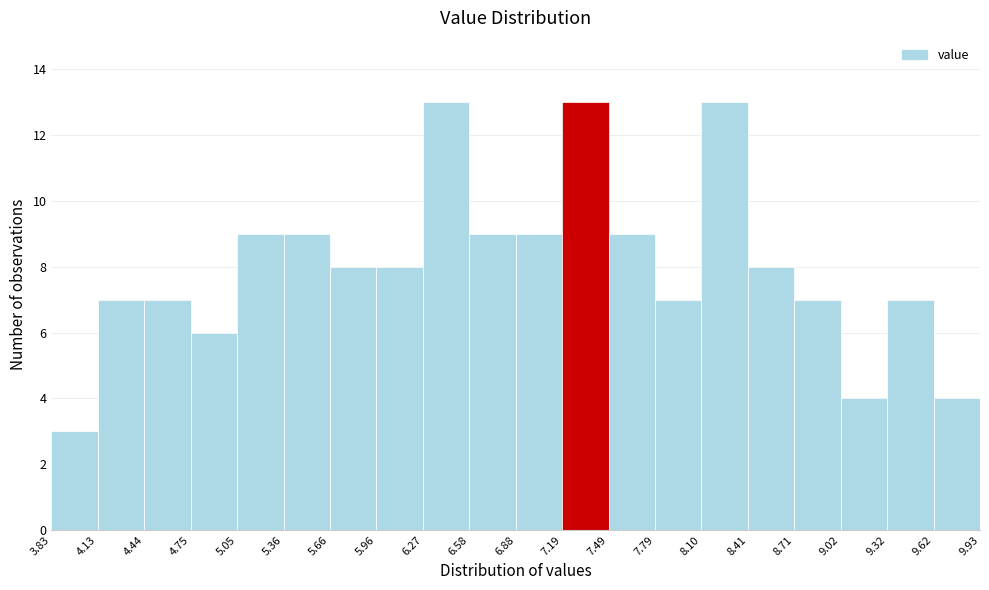

Reading left to right, list every bar in this chart as the range it spans on the x-axis followed by its height. The values are not printed on the chart, so give them approximately, as read against the axis.

3.83 to 4.13: 3
4.13 to 4.44: 7
4.44 to 4.75: 7
4.75 to 5.05: 6
5.05 to 5.36: 9
5.36 to 5.66: 9
5.66 to 5.96: 8
5.96 to 6.27: 8
6.27 to 6.58: 13
6.58 to 6.88: 9
6.88 to 7.19: 9
7.19 to 7.49: 13
7.49 to 7.79: 9
7.79 to 8.10: 7
8.10 to 8.41: 13
8.41 to 8.71: 8
8.71 to 9.02: 7
9.02 to 9.32: 4
9.32 to 9.62: 7
9.62 to 9.93: 4